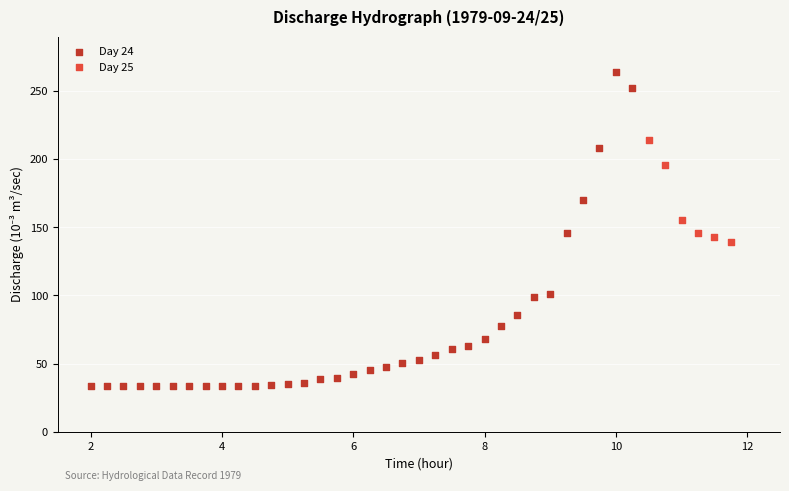

What are all the series names shown in the legend?

Day 24, Day 25